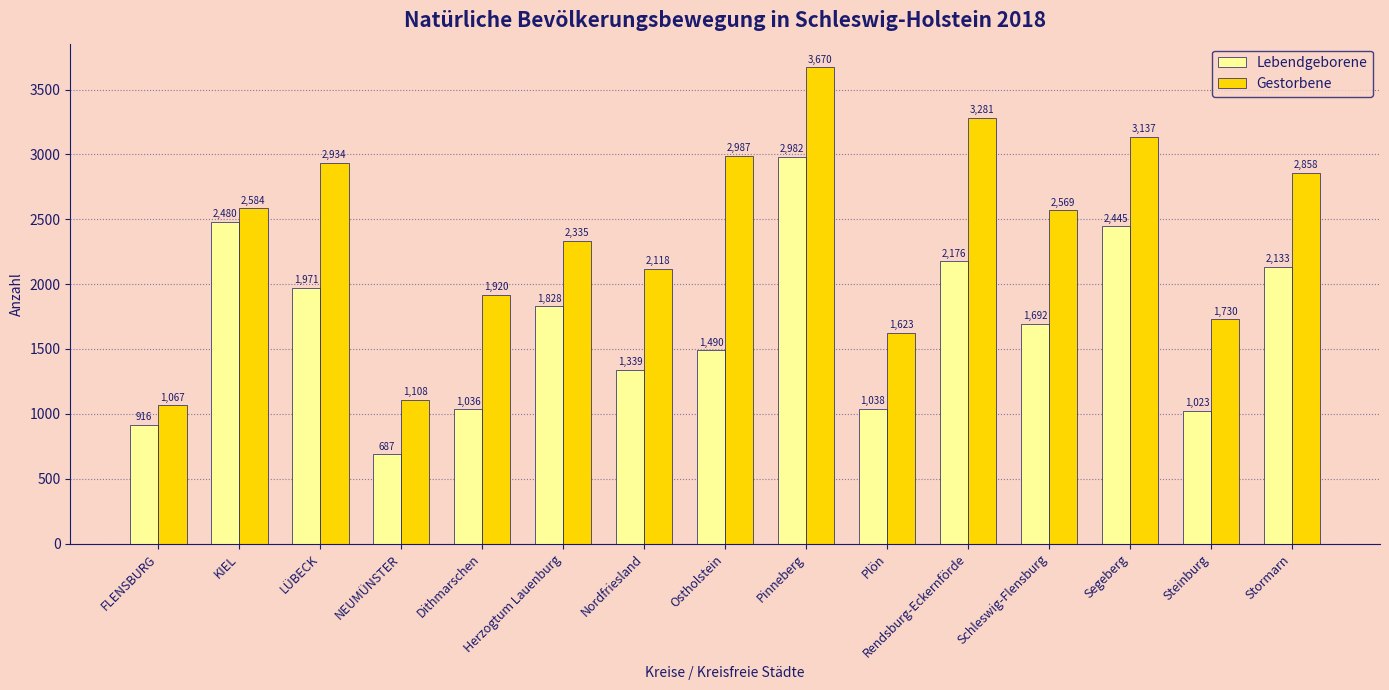

What is the difference between the Lebendgeborene values at Schleswig-Flensburg and Pinneberg?

1290